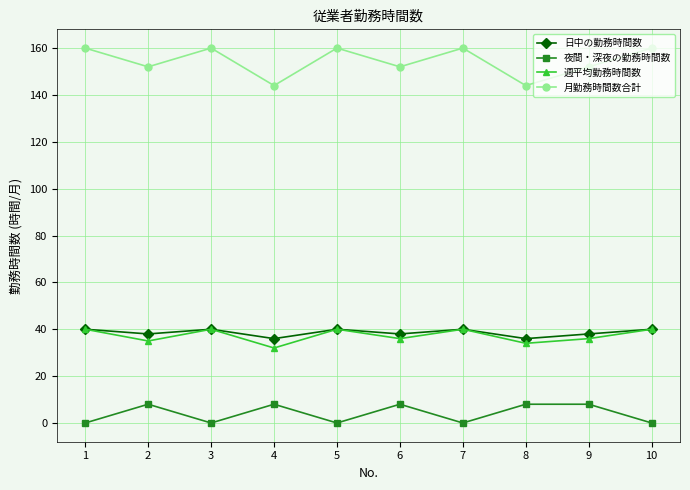

What is the difference between the highest and lowest values at 4?

136